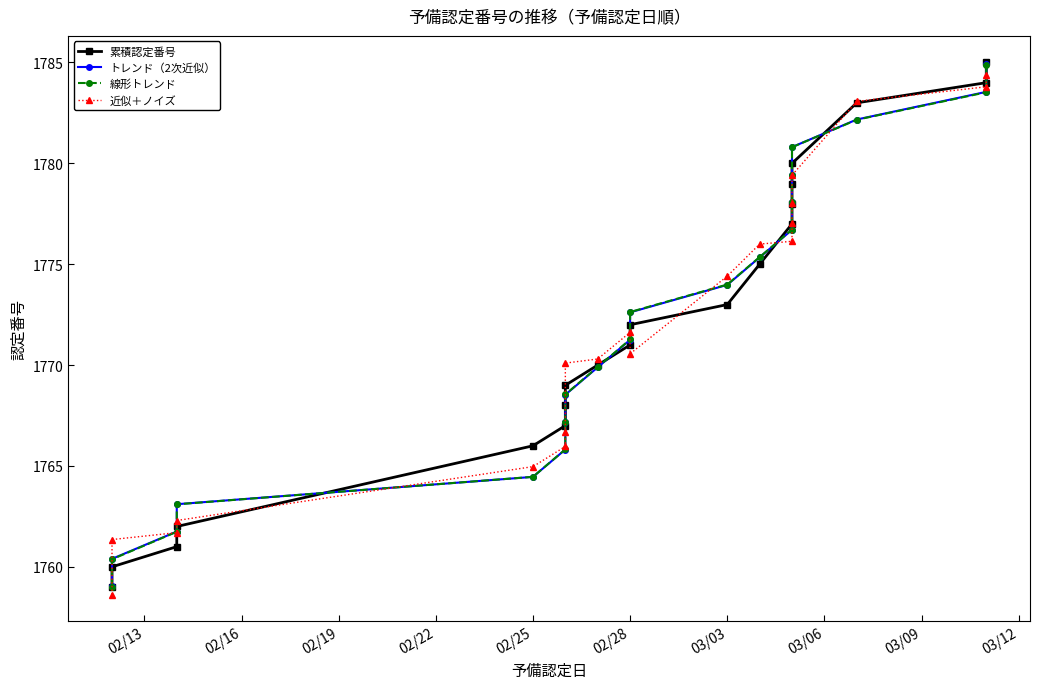

List the series in order of their peak value, lowest first.

近似＋ノイズ, 線形トレンド, トレンド（2次近似）, 累積認定番号